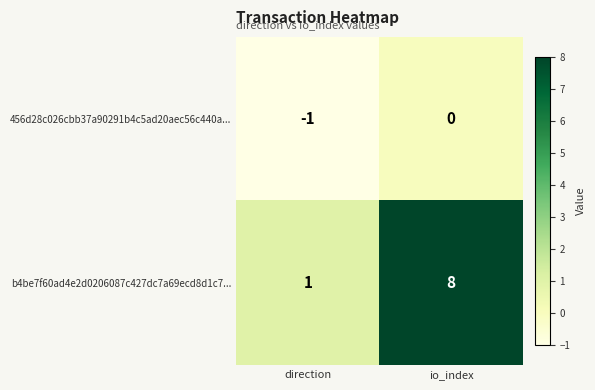

At which category does the chart reach its peak across all series?

io_index